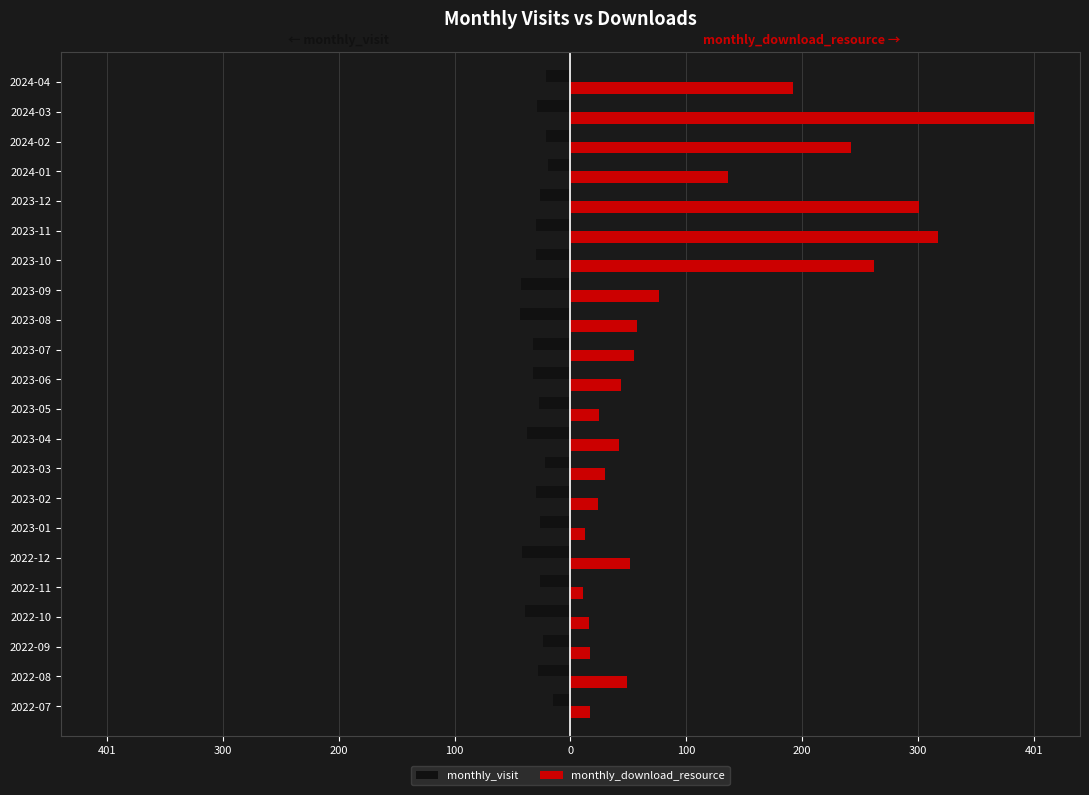

What are all the series names shown in the legend?

monthly_visit, monthly_download_resource